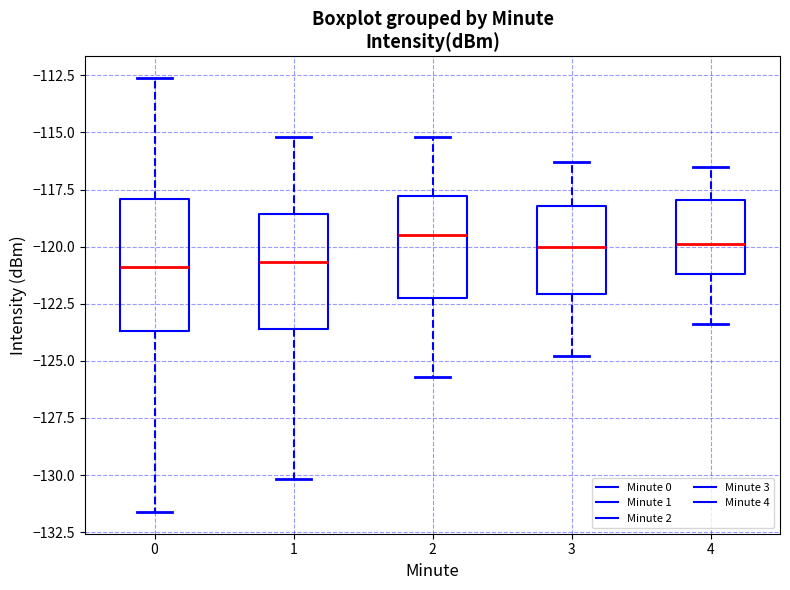

Reading left to right, read every box against the y-axis: the position of its median line, the range the box covers, and the ends of its whiskers. The values are not printed on the chart, so give them approximately, as read against the axis.

0: median -121.0, box -123.5 to -118.0, whiskers -131.5 to -112.5
1: median -120.5, box -123.5 to -118.5, whiskers -130.0 to -115.0
2: median -119.5, box -122.0 to -118.0, whiskers -125.5 to -115.0
3: median -120.0, box -122.0 to -118.0, whiskers -125.0 to -116.5
4: median -120.0, box -121.0 to -118.0, whiskers -123.5 to -116.5